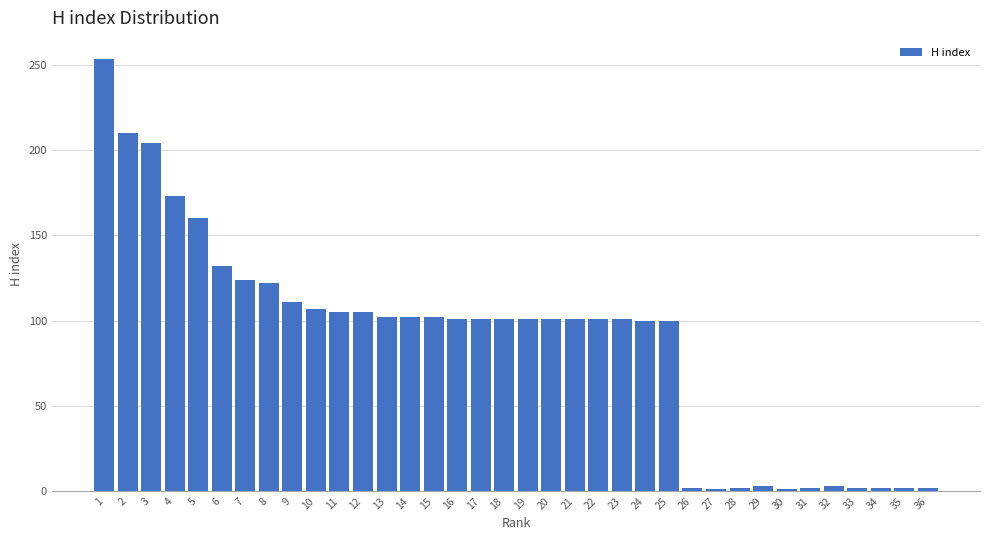

What is the change in value from 7 to 14?

-22